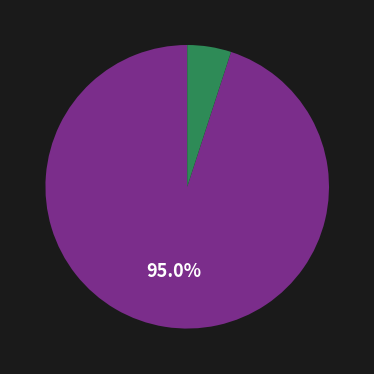

Is there any slice that represents more than half of the pie?

Yes